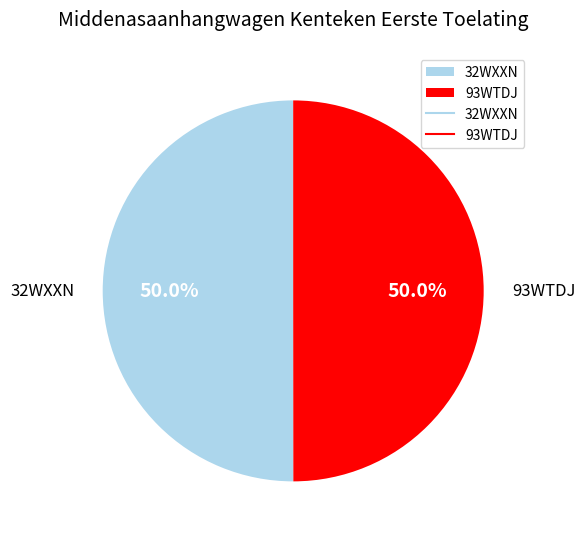

To the nearest percent, what is the average slice percentage?

50%